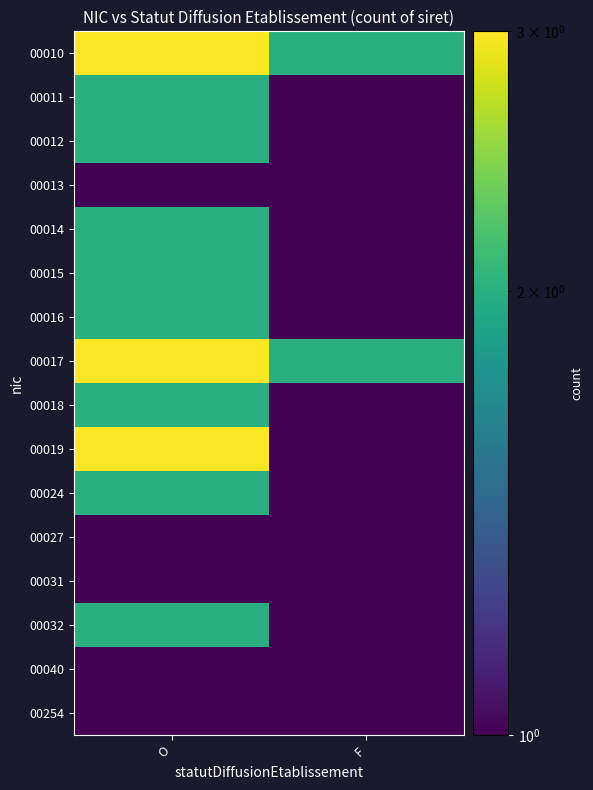

At how many categories does at least one series exceed 0?

2